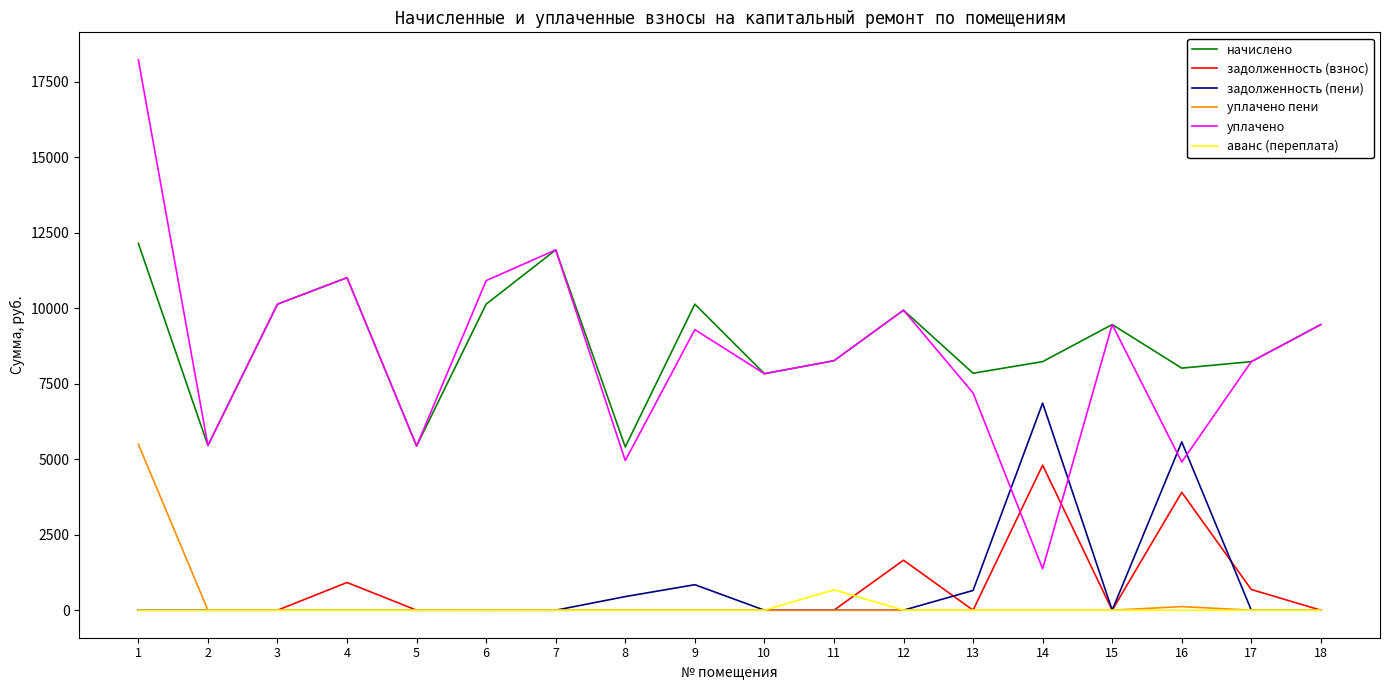

Rank the series by their maximum value, from lowest to highest.

аванс (переплата), задолженность (взнос), уплачено пени, задолженность (пени), начислено, уплачено